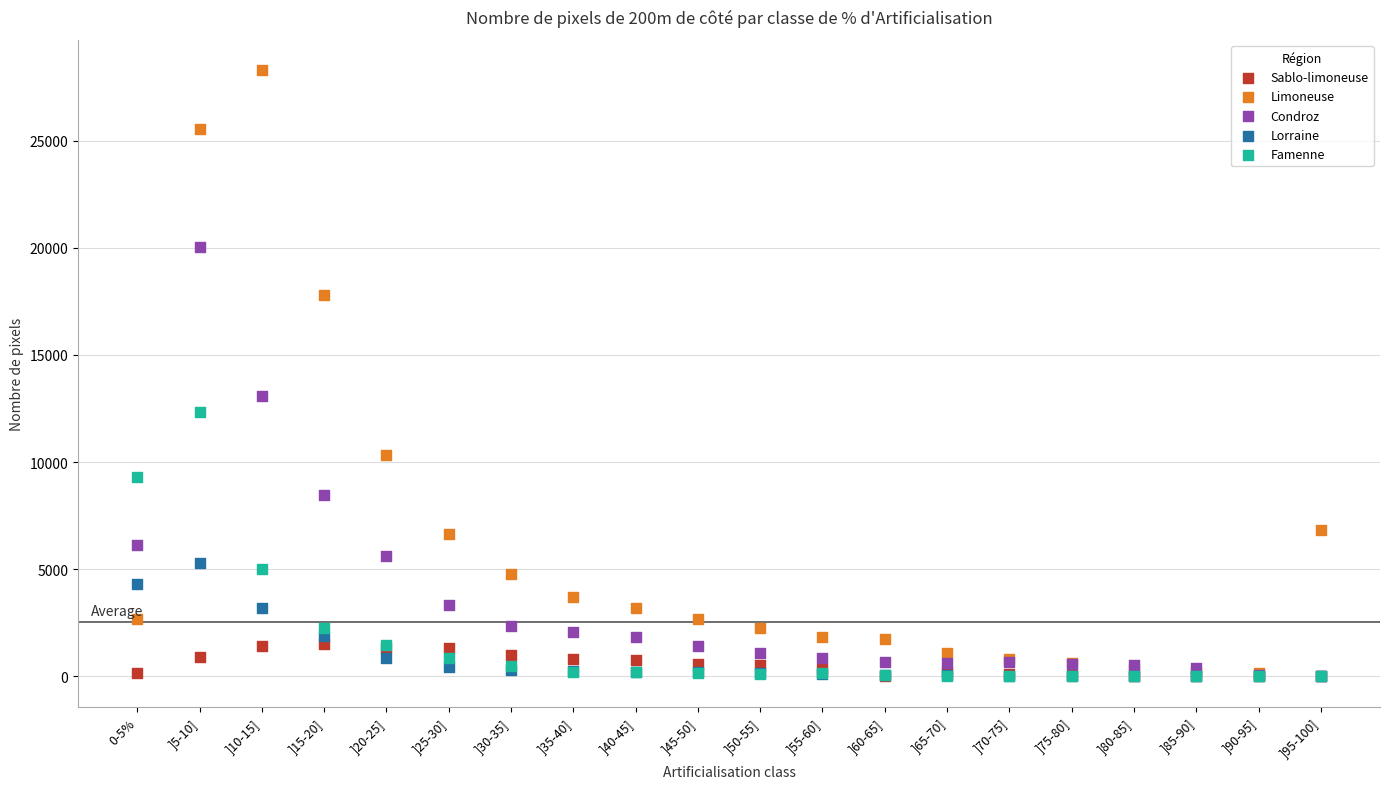

In the Limoneuse series, what Y value is closest to 14216?

17794